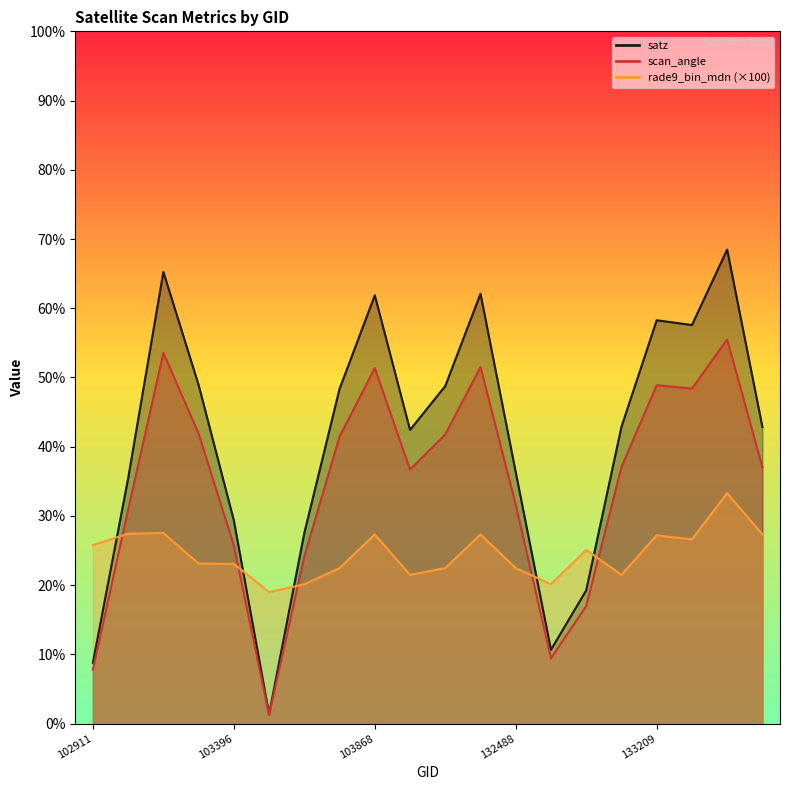

What is the lowest value of the satz series?

1.4